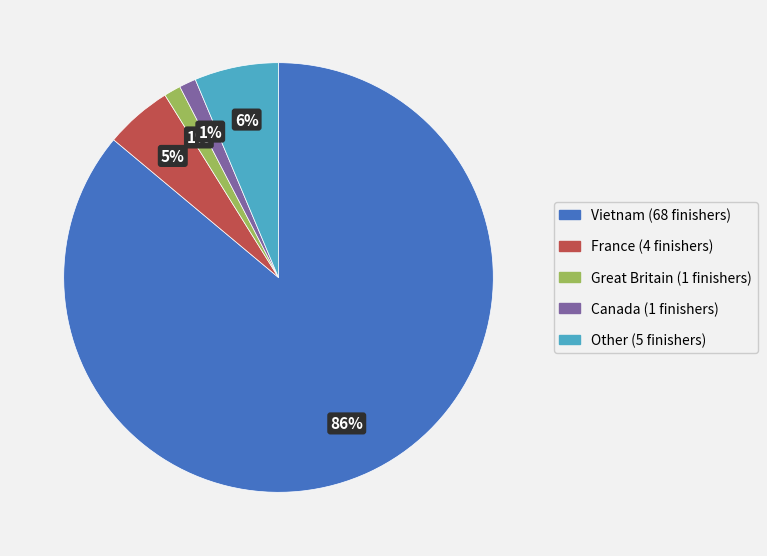

The France slice represents 5% of the pie. True or false?

True